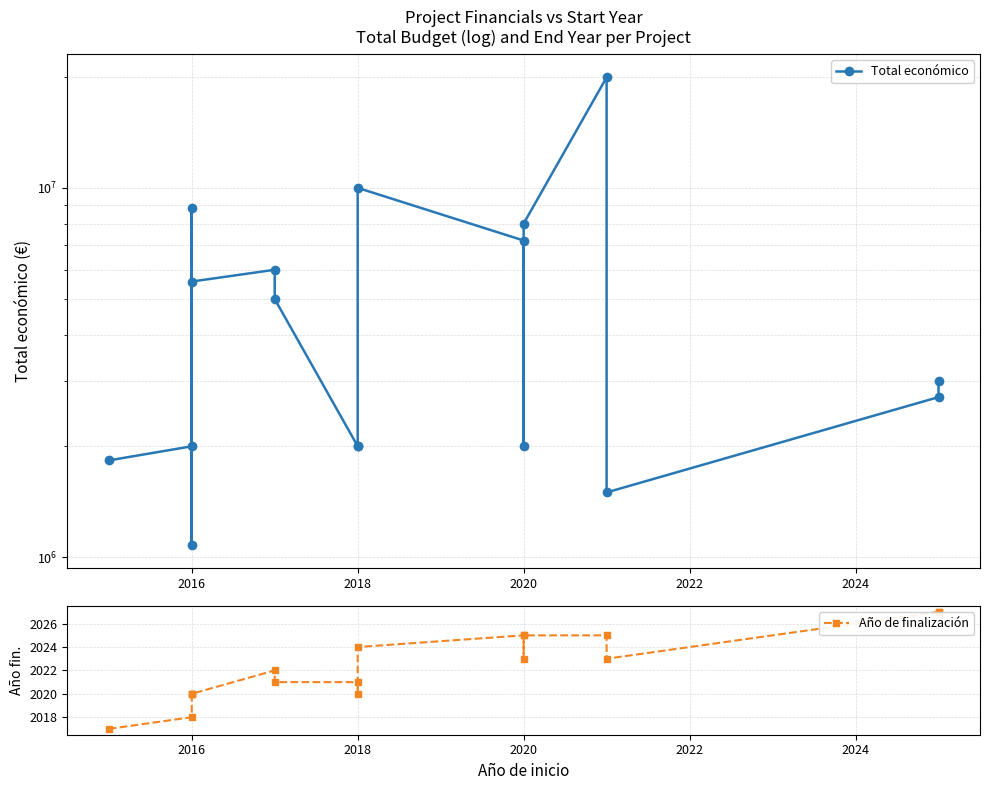

At how many categories does at least one series exceed 7885308?

4